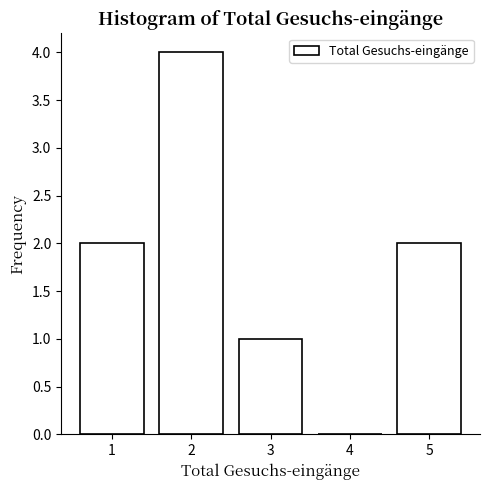

Reading left to right, transcribe this chart: for each bar, give the range it covers on the x-axis and its height. The values are not printed on the chart, so give them approximately, as read against the axis.

0.5 to 1.5: 2
1.5 to 2.5: 4
2.5 to 3.5: 1
3.5 to 4.5: 0
4.5 to 5.5: 2